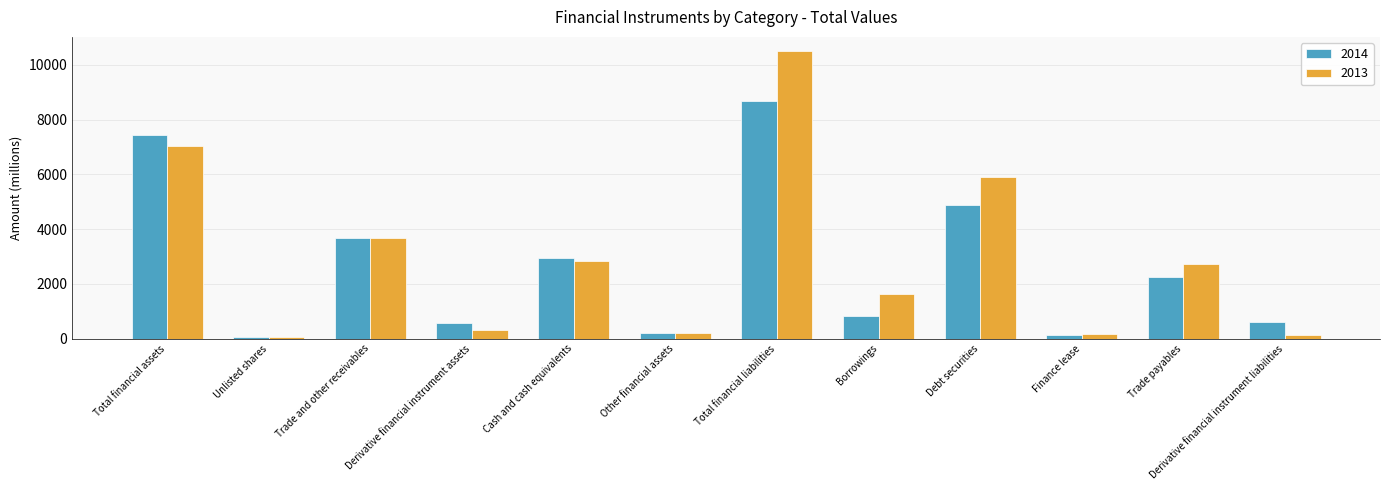

What is the total value across all series at Borrowings?

2444